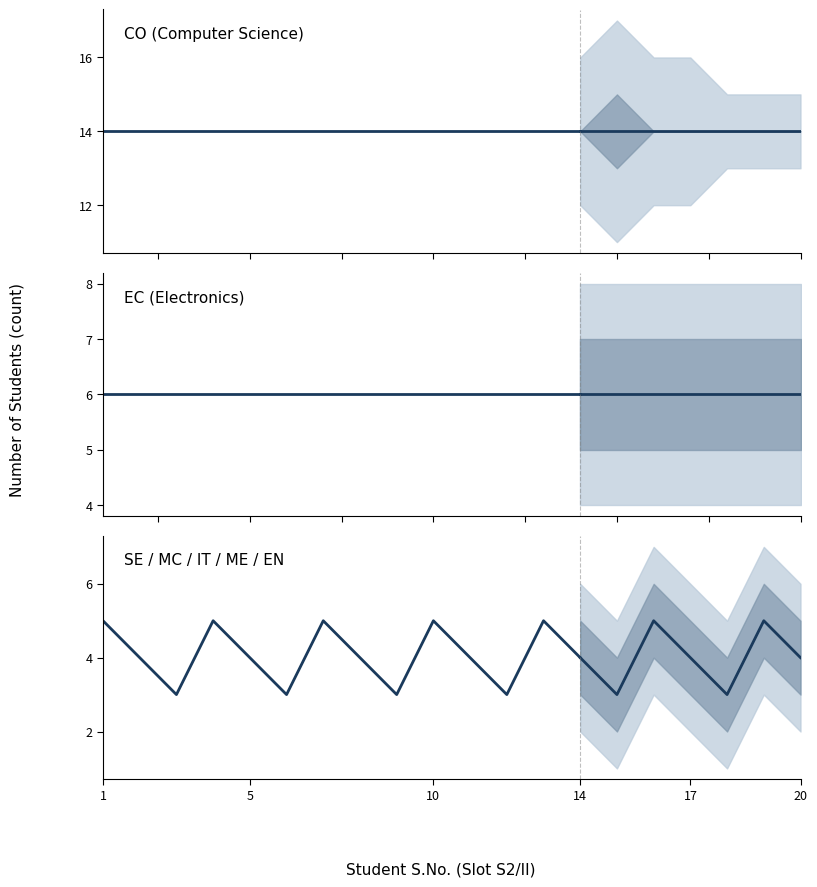

True or false: SE / MC / IT / ME / EN has more than 1 points higher than both neighbors.

True